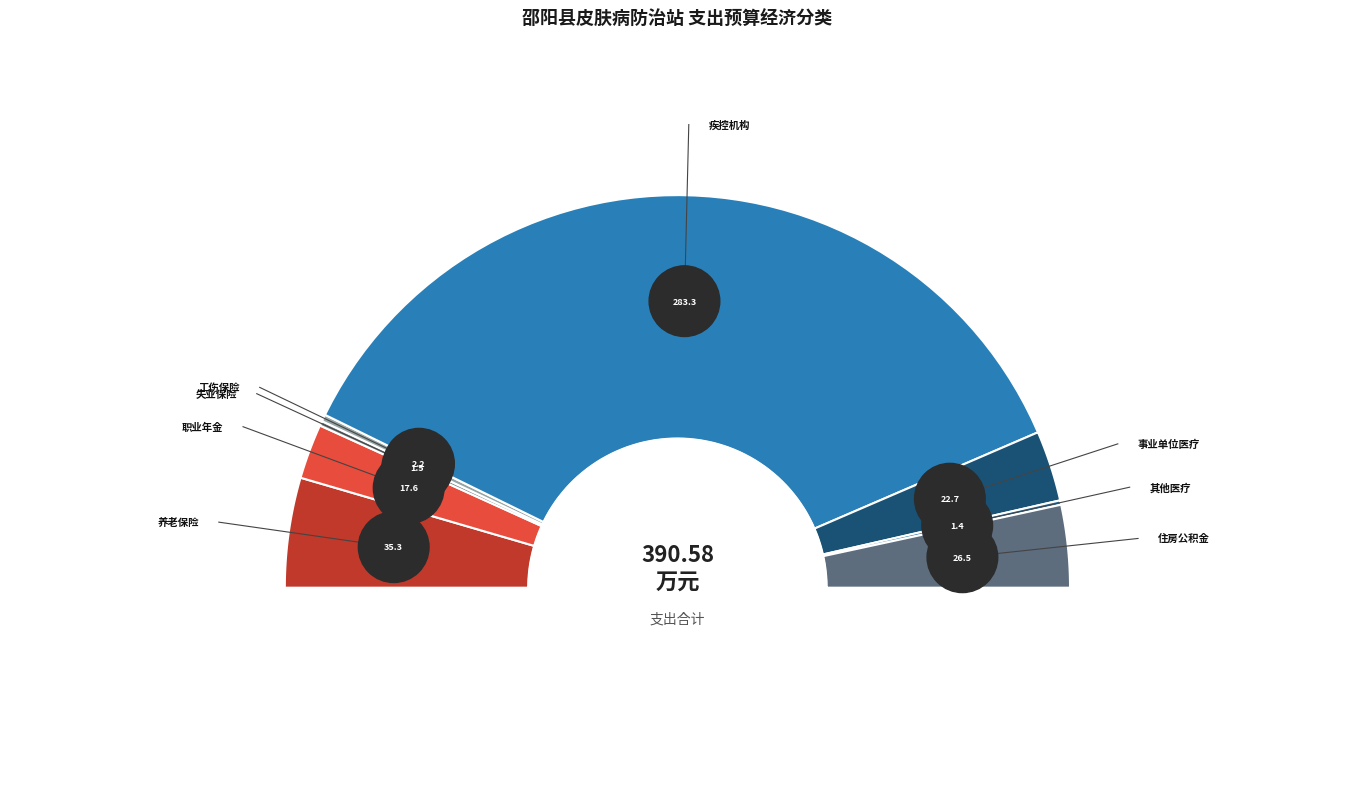

Do 机关事业单位职业年金缴费支出 and 机关事业单位基本养老保险缴费支出 together represent more than half of the pie?

No